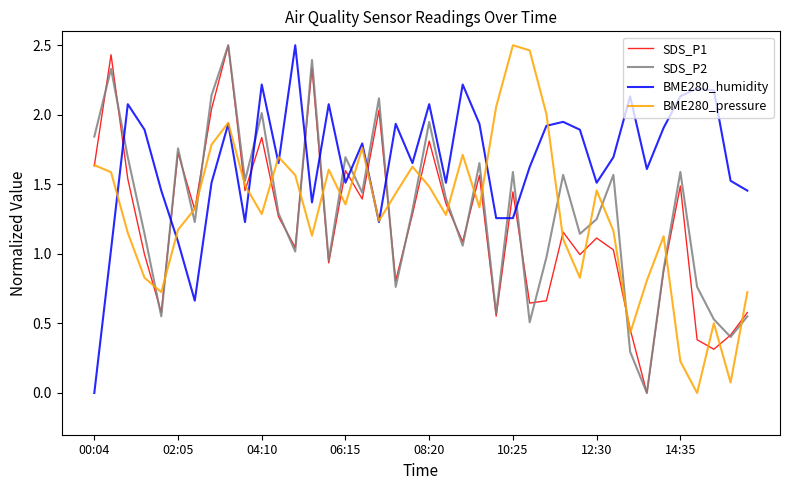

After their last crossing, which series has the higher values: BME280_humidity or SDS_P1?

BME280_humidity